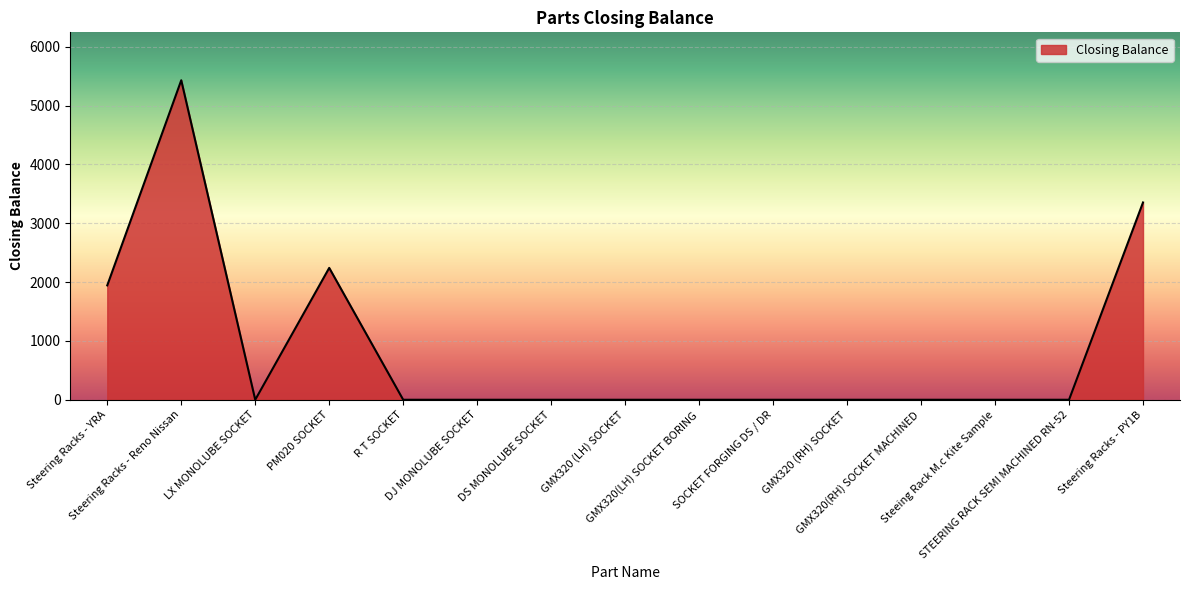

What is the greatest value displayed?

5430